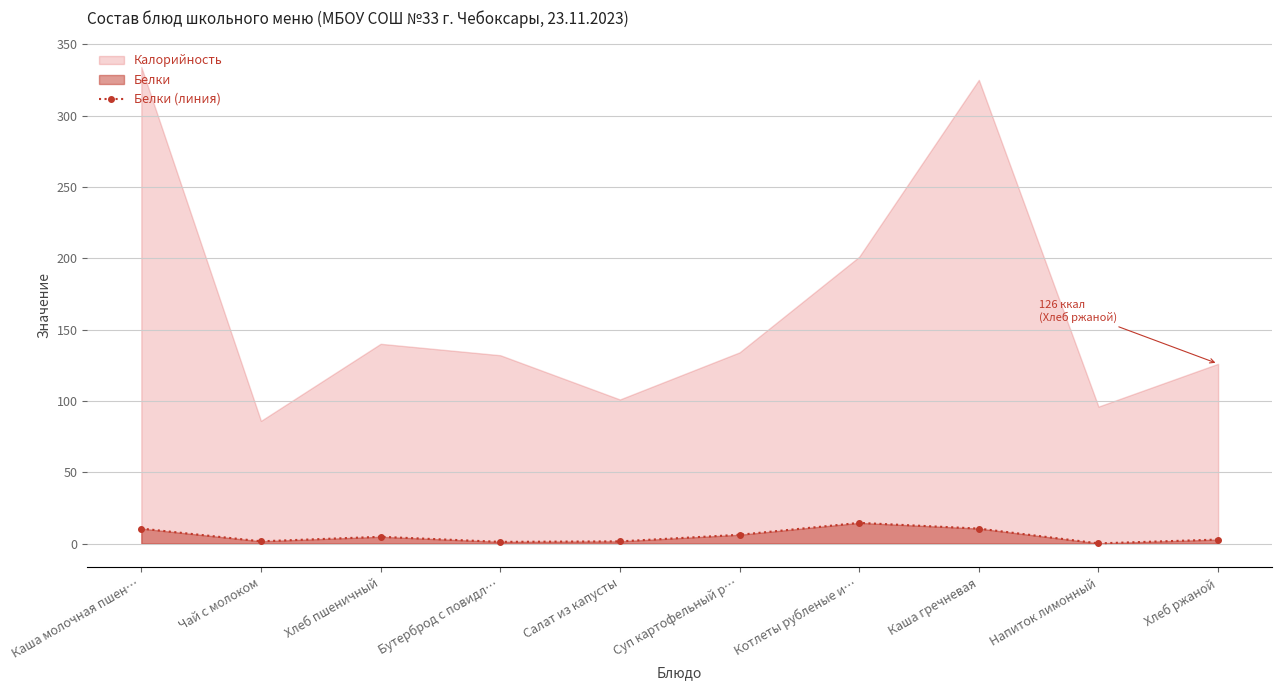

How many points are lower than both their immediate neighbors (excluding endpoints)?

3